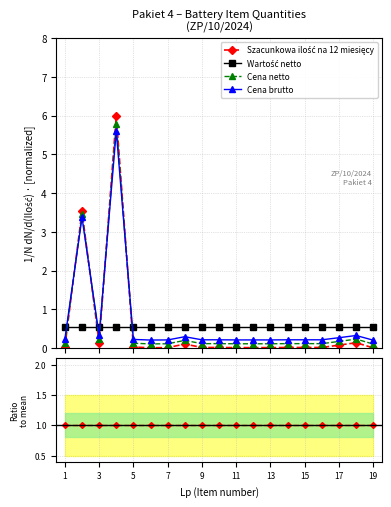

Is this an area chart (filled region under the line)?

No